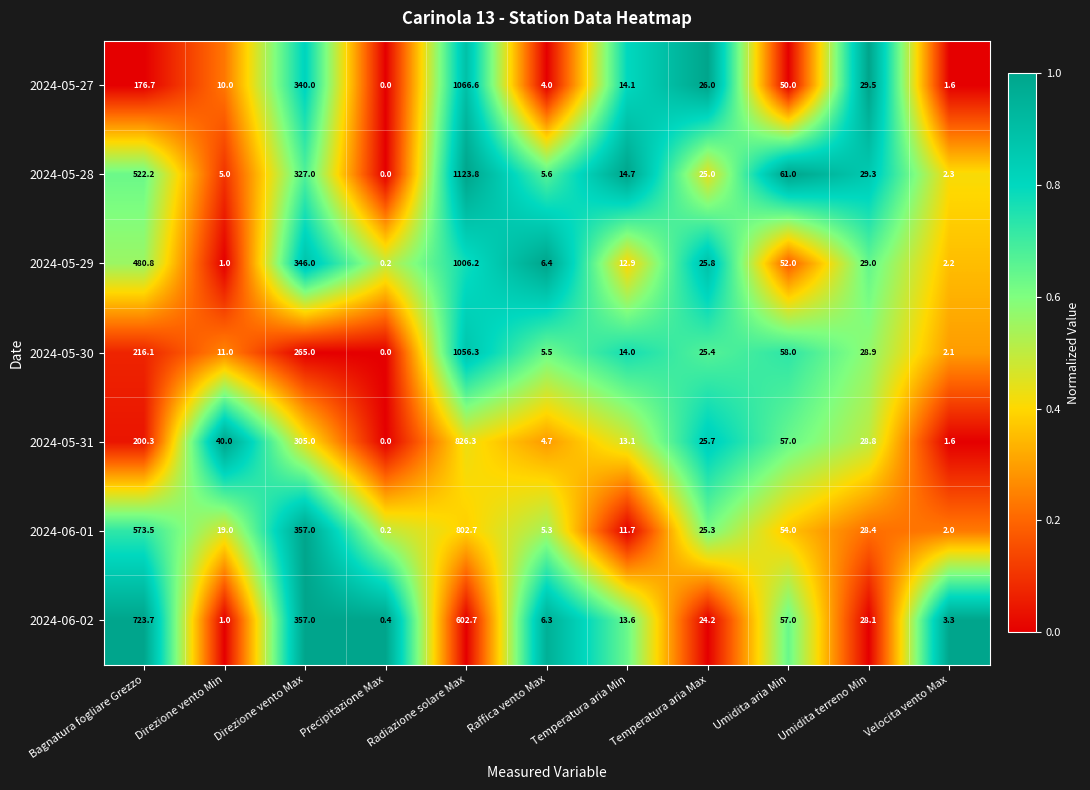

Which series has the widest spread of values?

2024-05-28